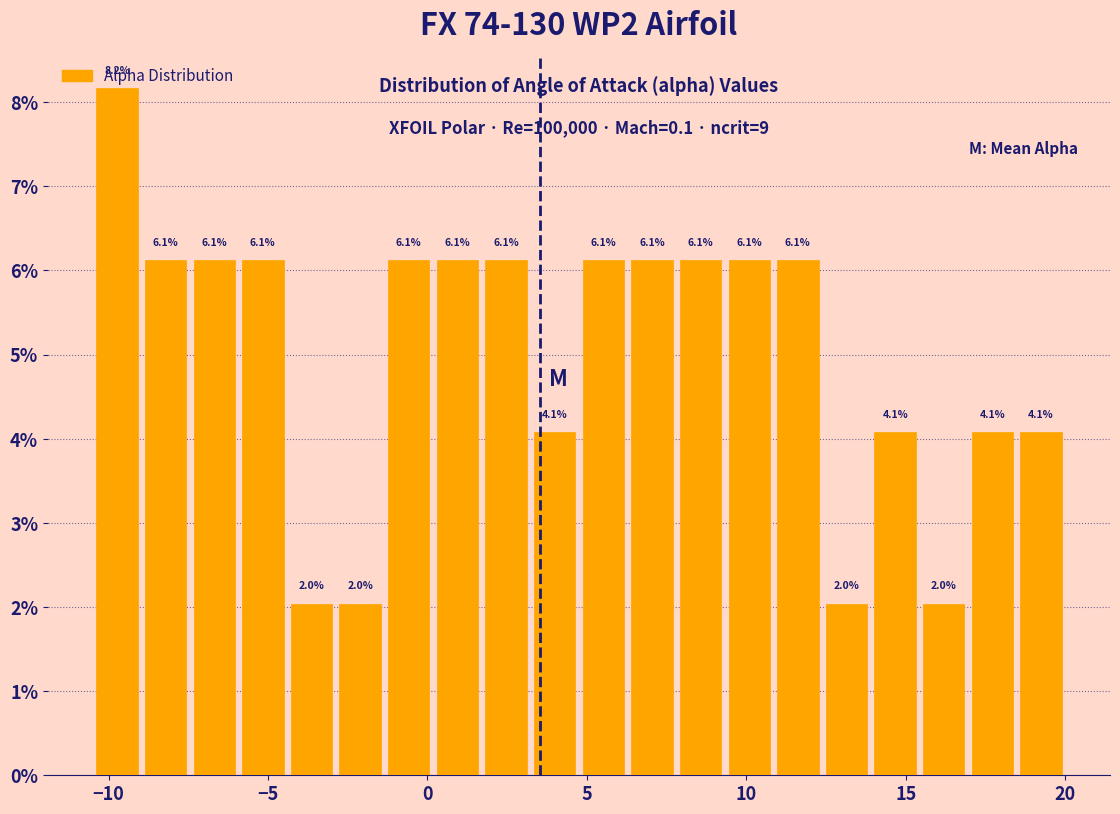

Around what value on the x-axis is the tallest bar? Give the approximate position of its centre, as read against the axis.

-9.5